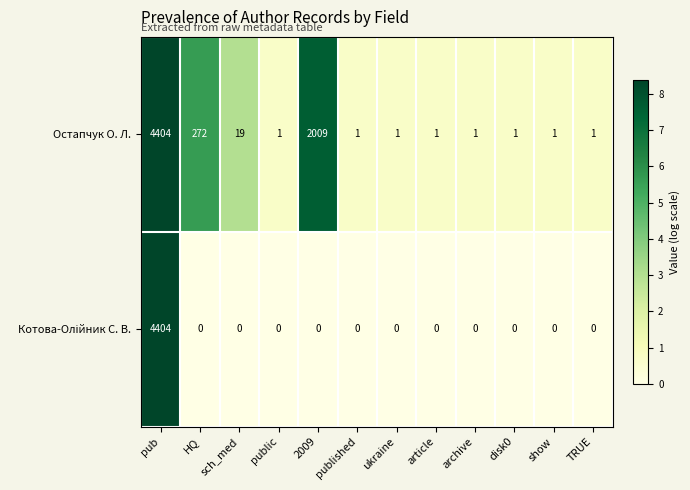

What is the greatest value displayed?

4404